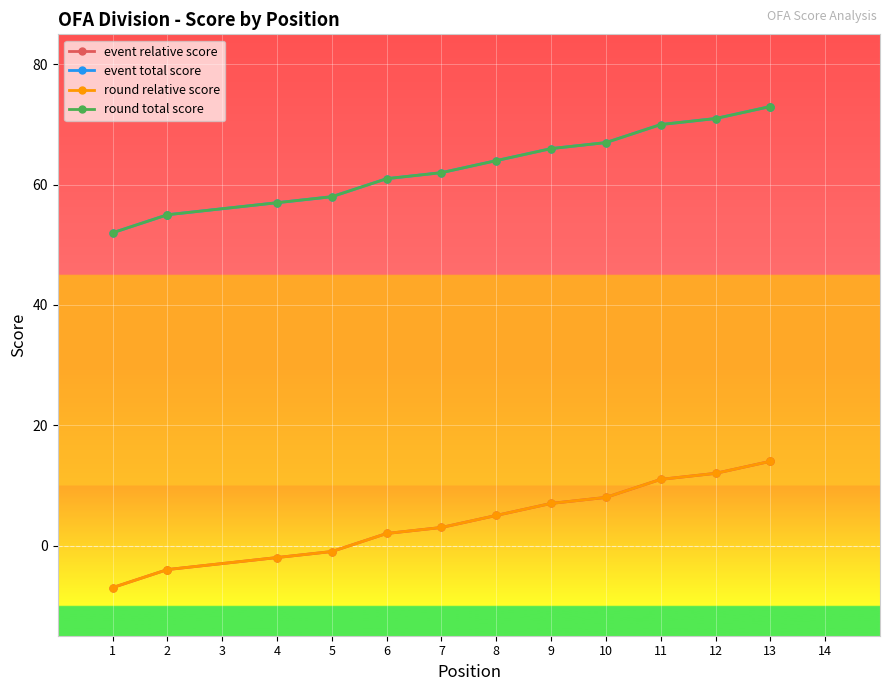

What is the total value across all series at 9?

146